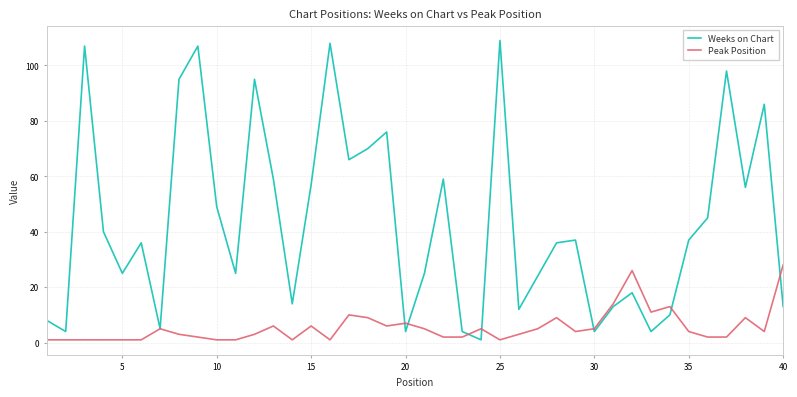

What is the smallest value displayed?

1